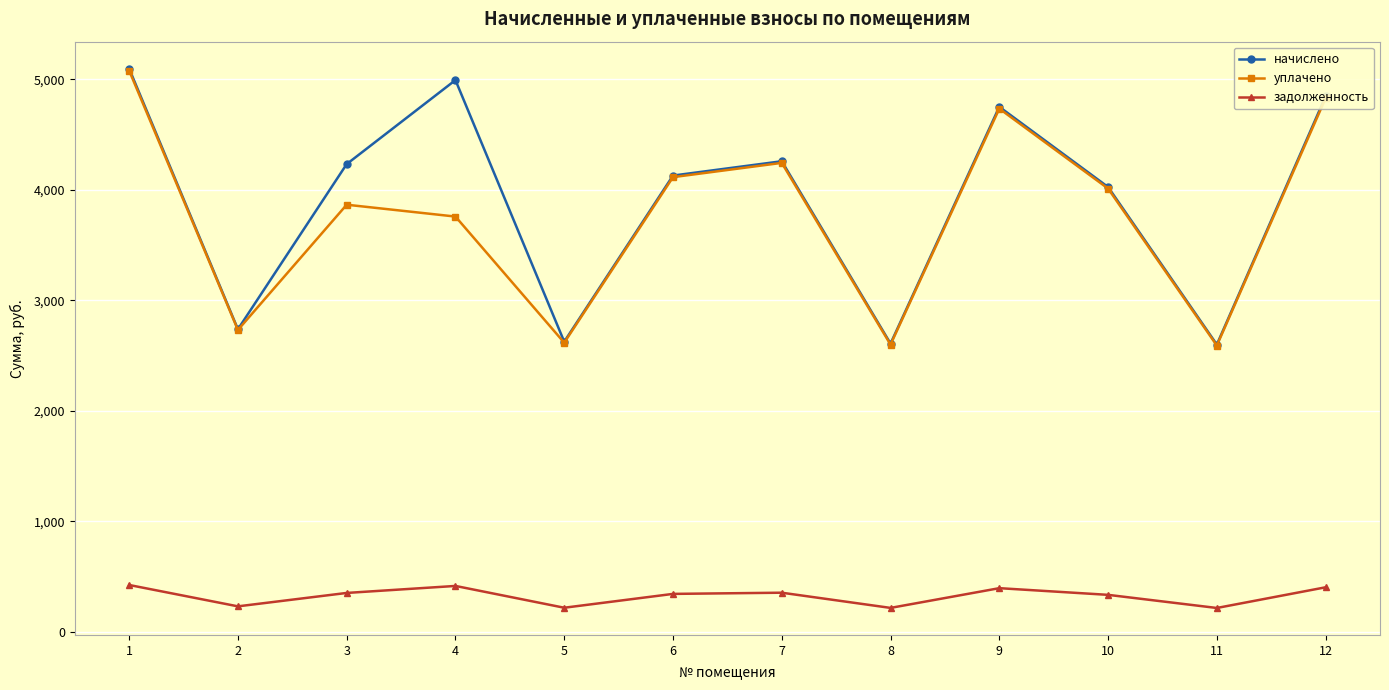

At which label does начислено first exceed 4233?

1